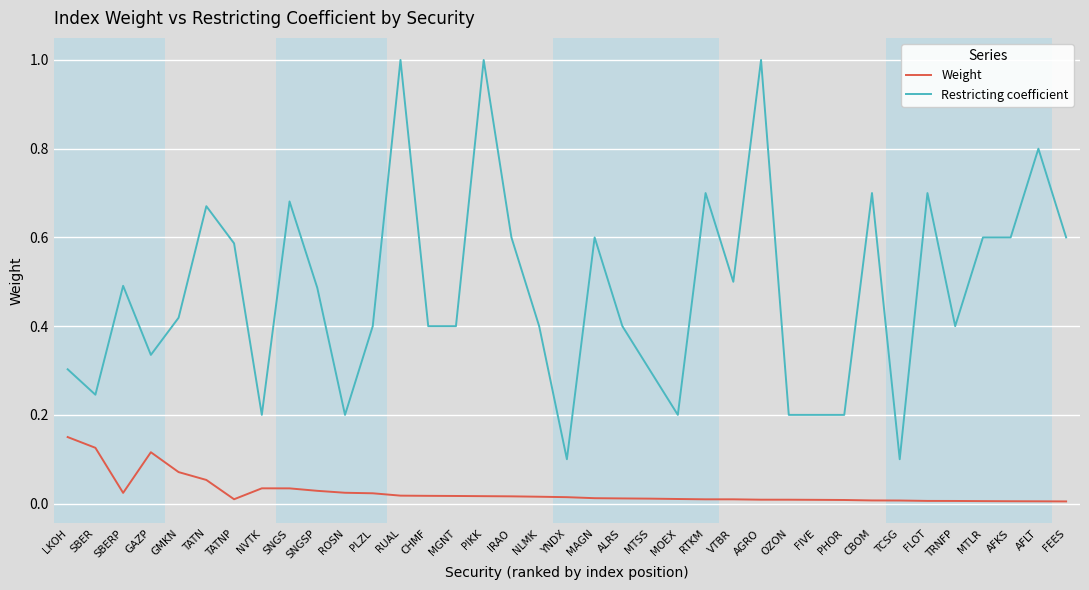

What is the difference between the maximum and minimum values in the Restricting coefficient series?

0.9